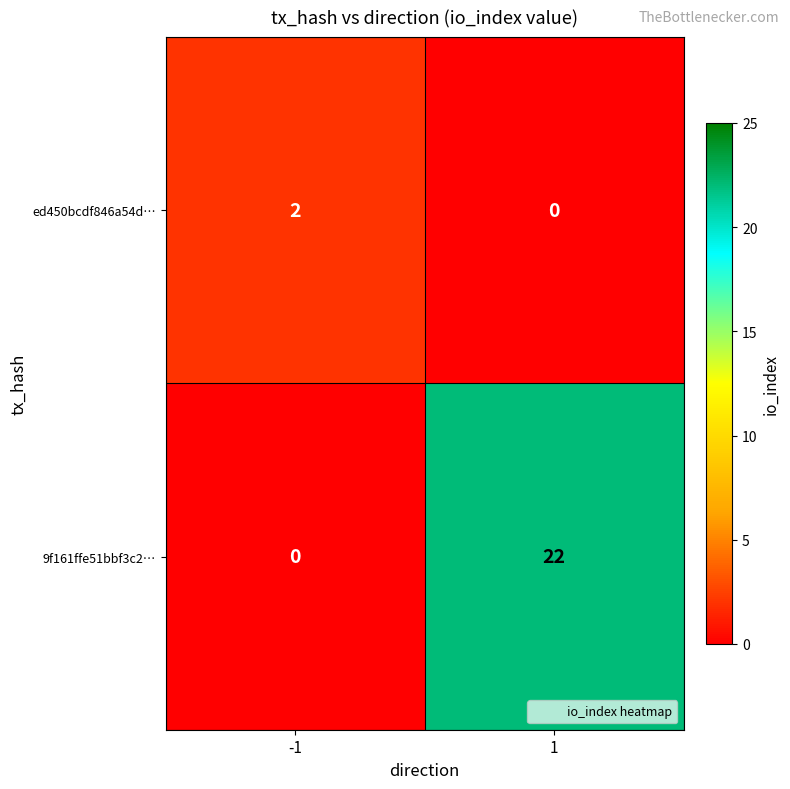

What is the total value across all series at -1?

2